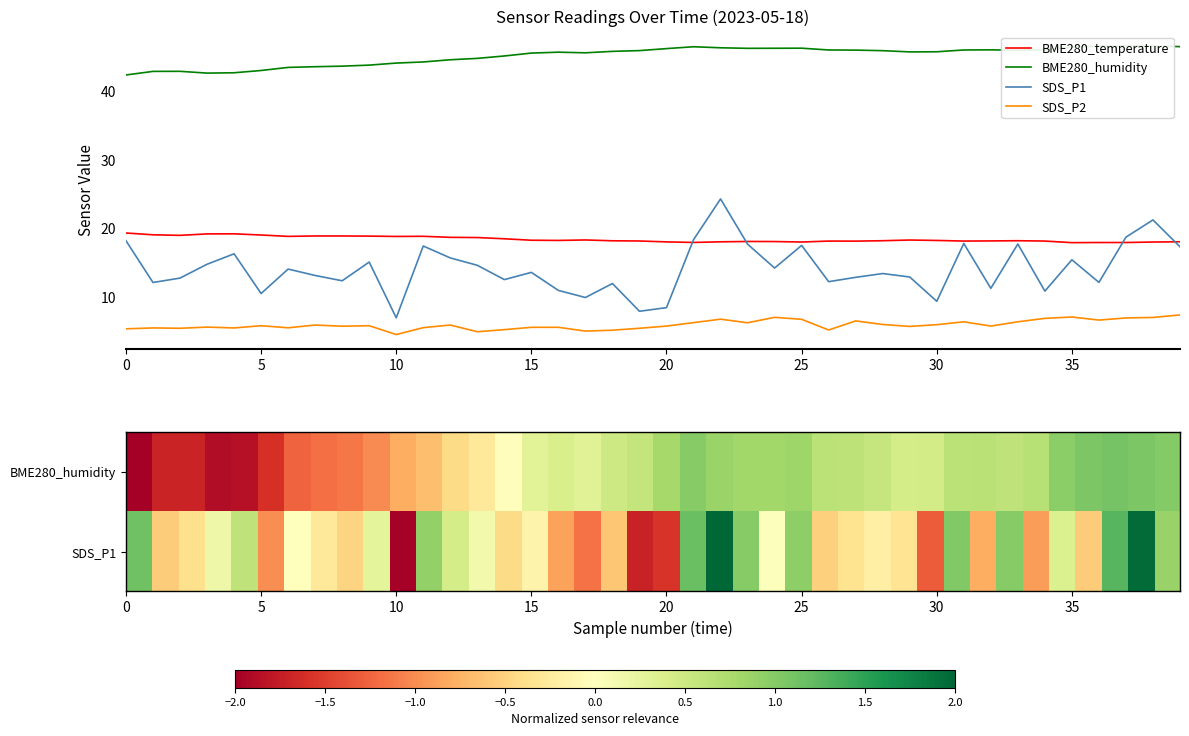

True or false: BME280_temperature has a value of 18.3 at 15.

True